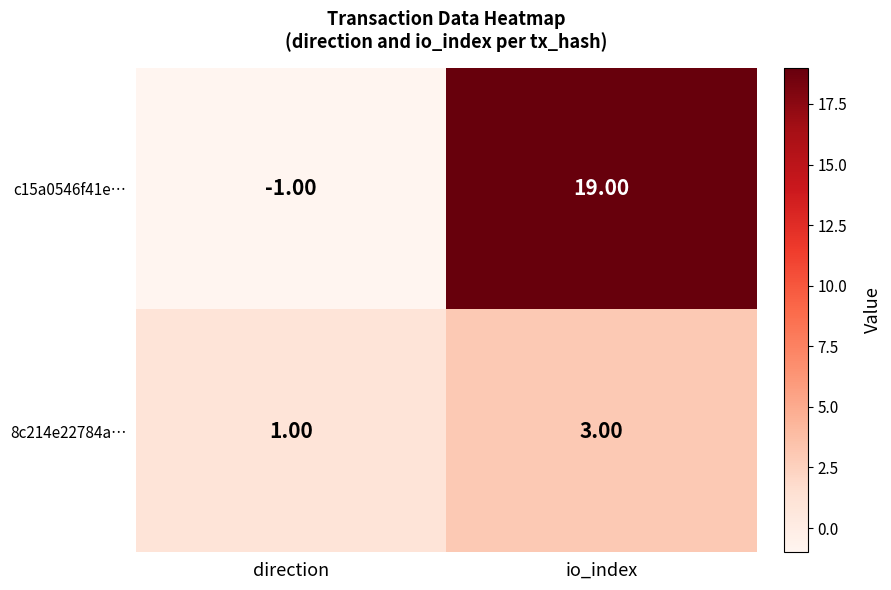

What is the difference between the maximum and minimum values in the c15a0546f41e… series?

20